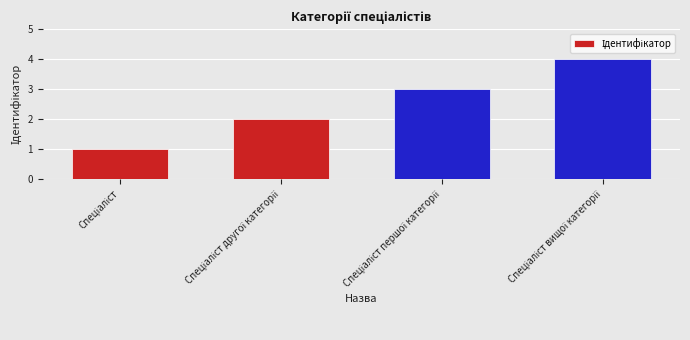

What is the difference between the maximum and minimum values?

3